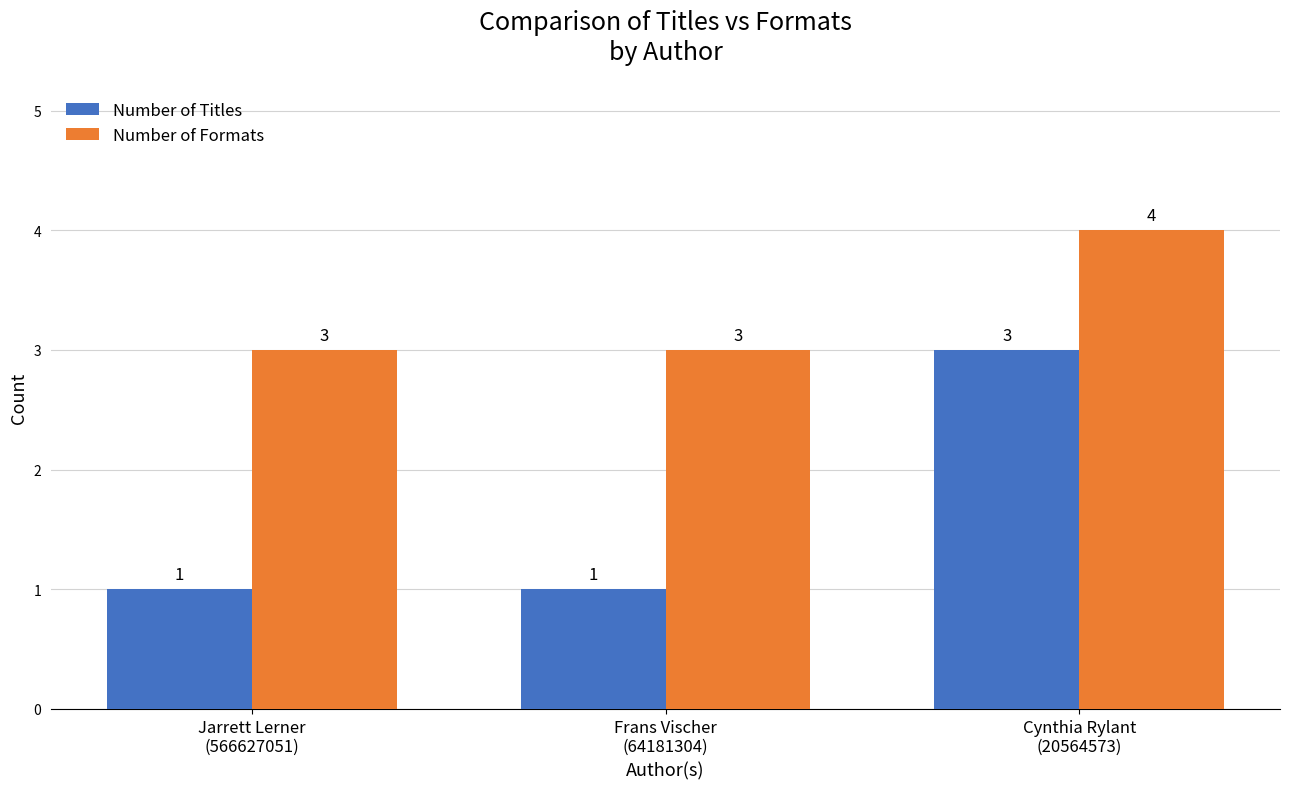

Rank the series by their maximum value, from lowest to highest.

Number of Titles, Number of Formats